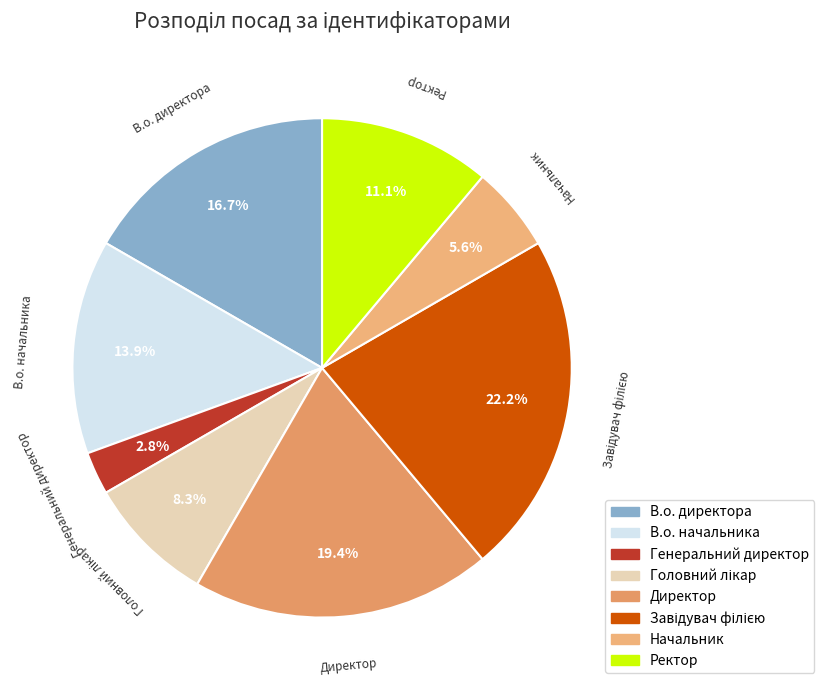

Does any single category account for the majority?

No